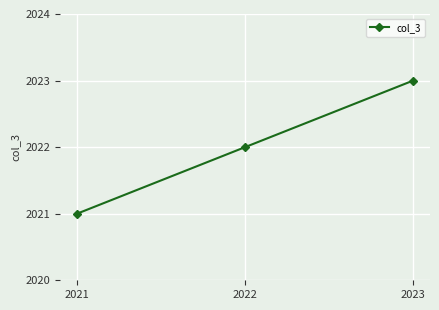

What is the value of the 3rd point from the left?

2023